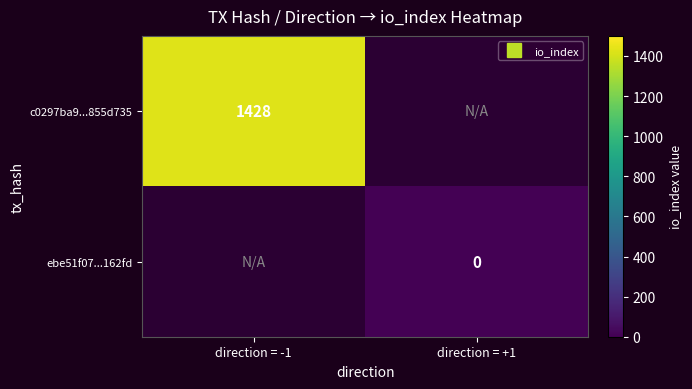

Rank the categories by ebe51f07...162fd value from highest to lowest.

direction = -1, direction = +1